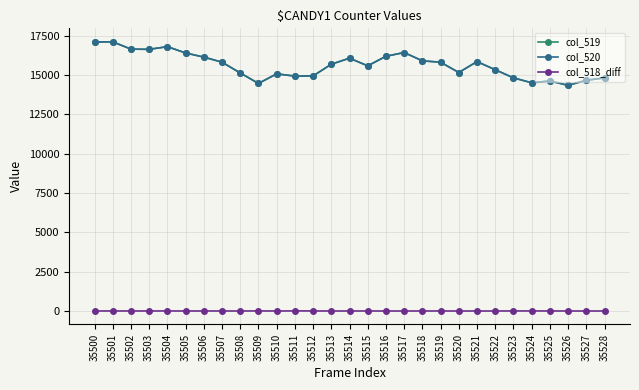

True or false: col_520 has a value of 21201 at 35516.

False